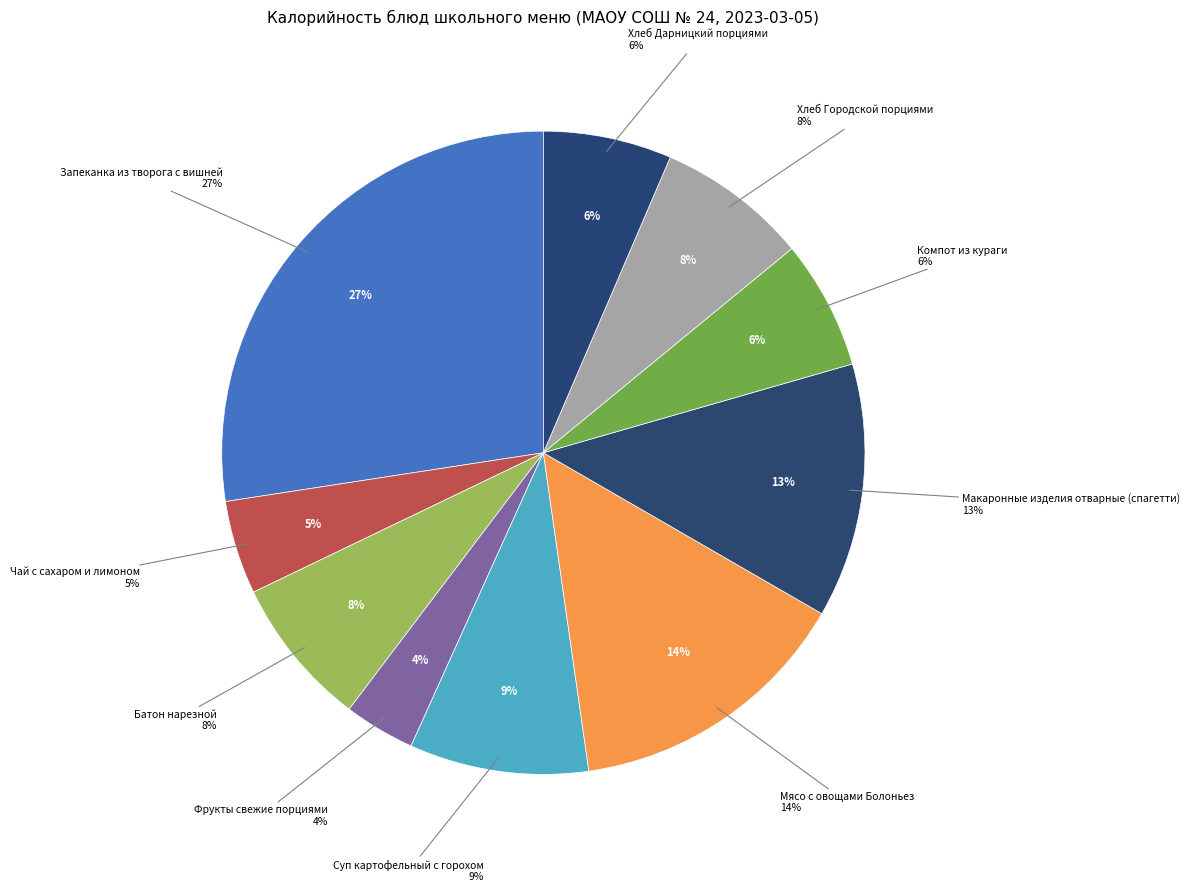

True or false: Суп картофельный с горохом accounts for 9% of the total.

True